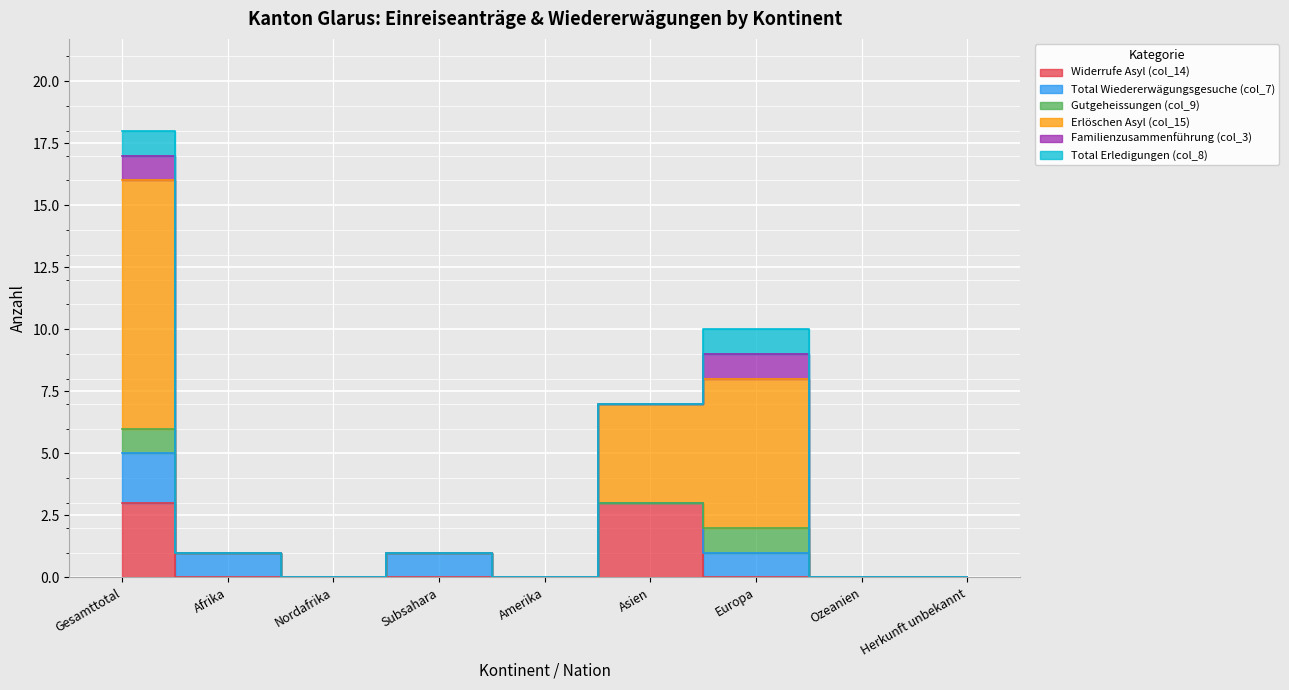

What are all the series names shown in the legend?

Widerrufe Asyl (col_14), Total Wiedererwägungsgesuche (col_7), Gutgeheissungen (col_9), Erlöschen Asyl (col_15), Familienzusammenführung (col_3), Total Erledigungen (col_8)